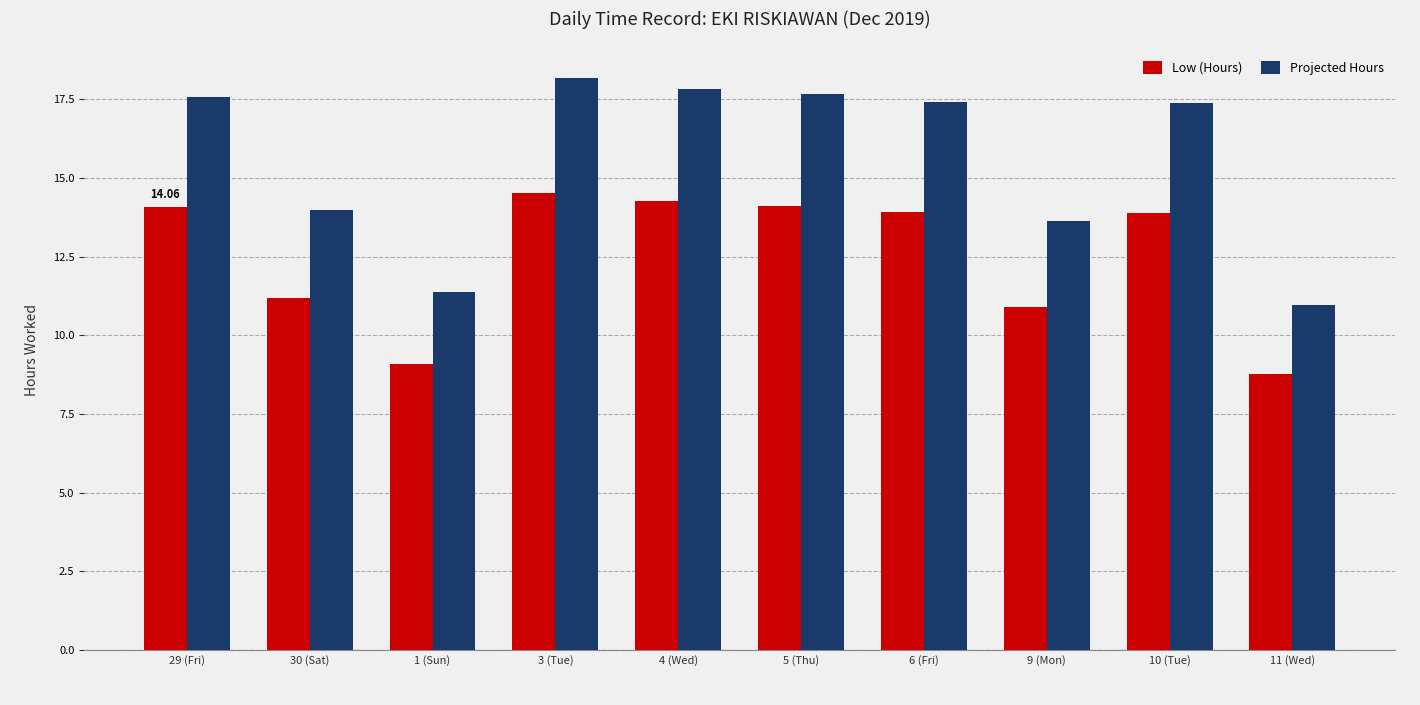

What is the total value across all series at 6 (Fri)?

31.3